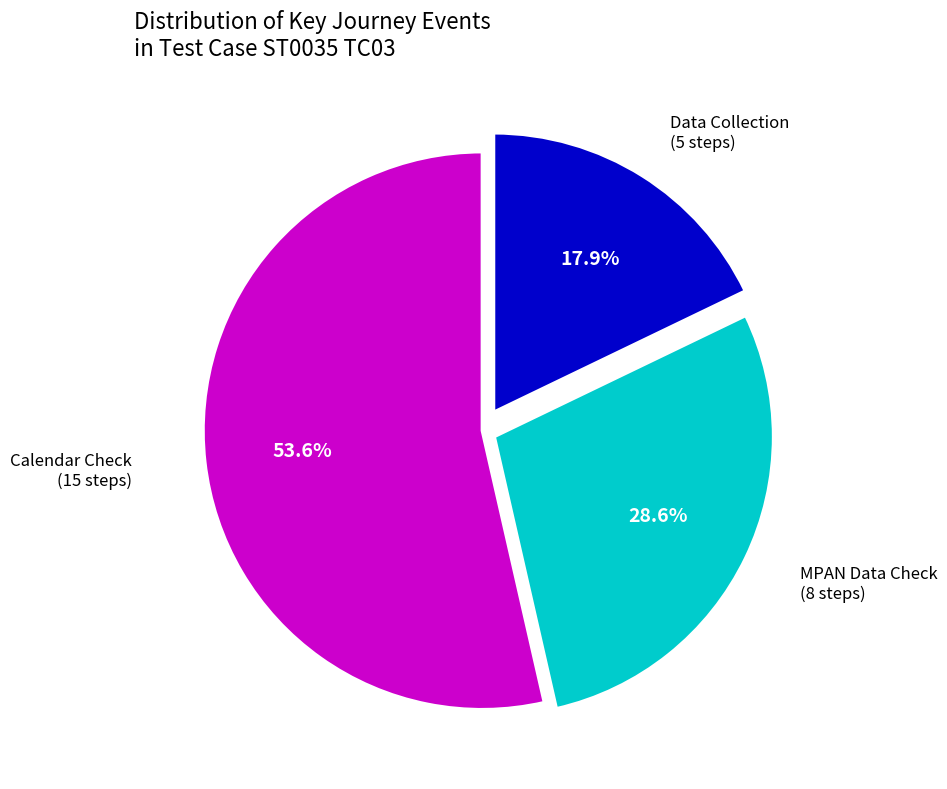

Does any single category account for the majority?

Yes